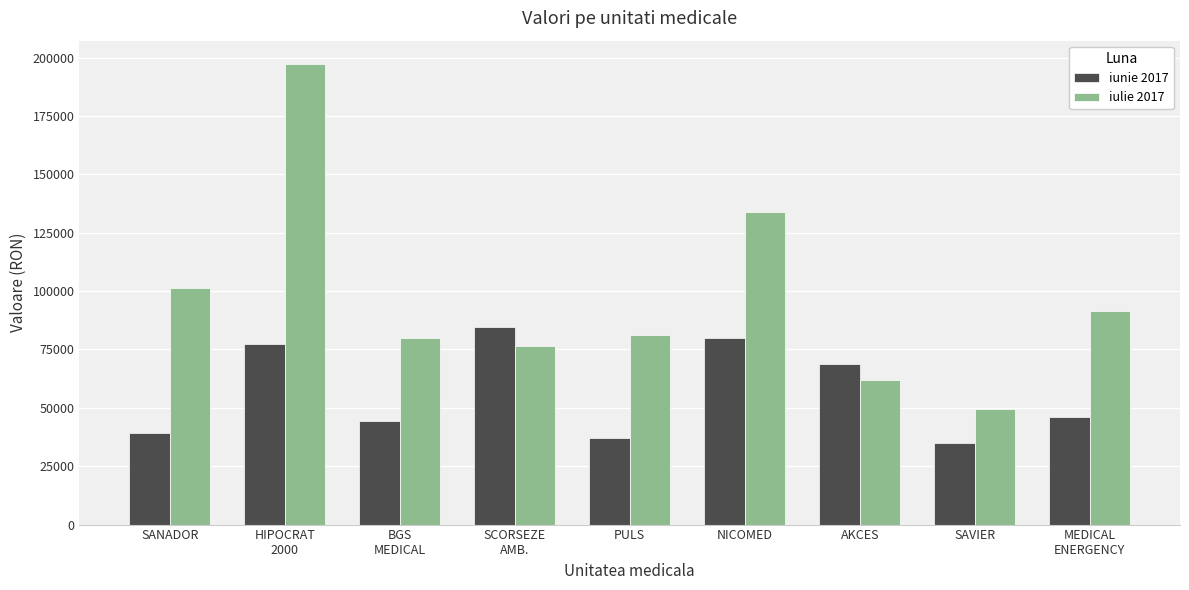

Read the iunie 2017 value at AKCES.

68598.2